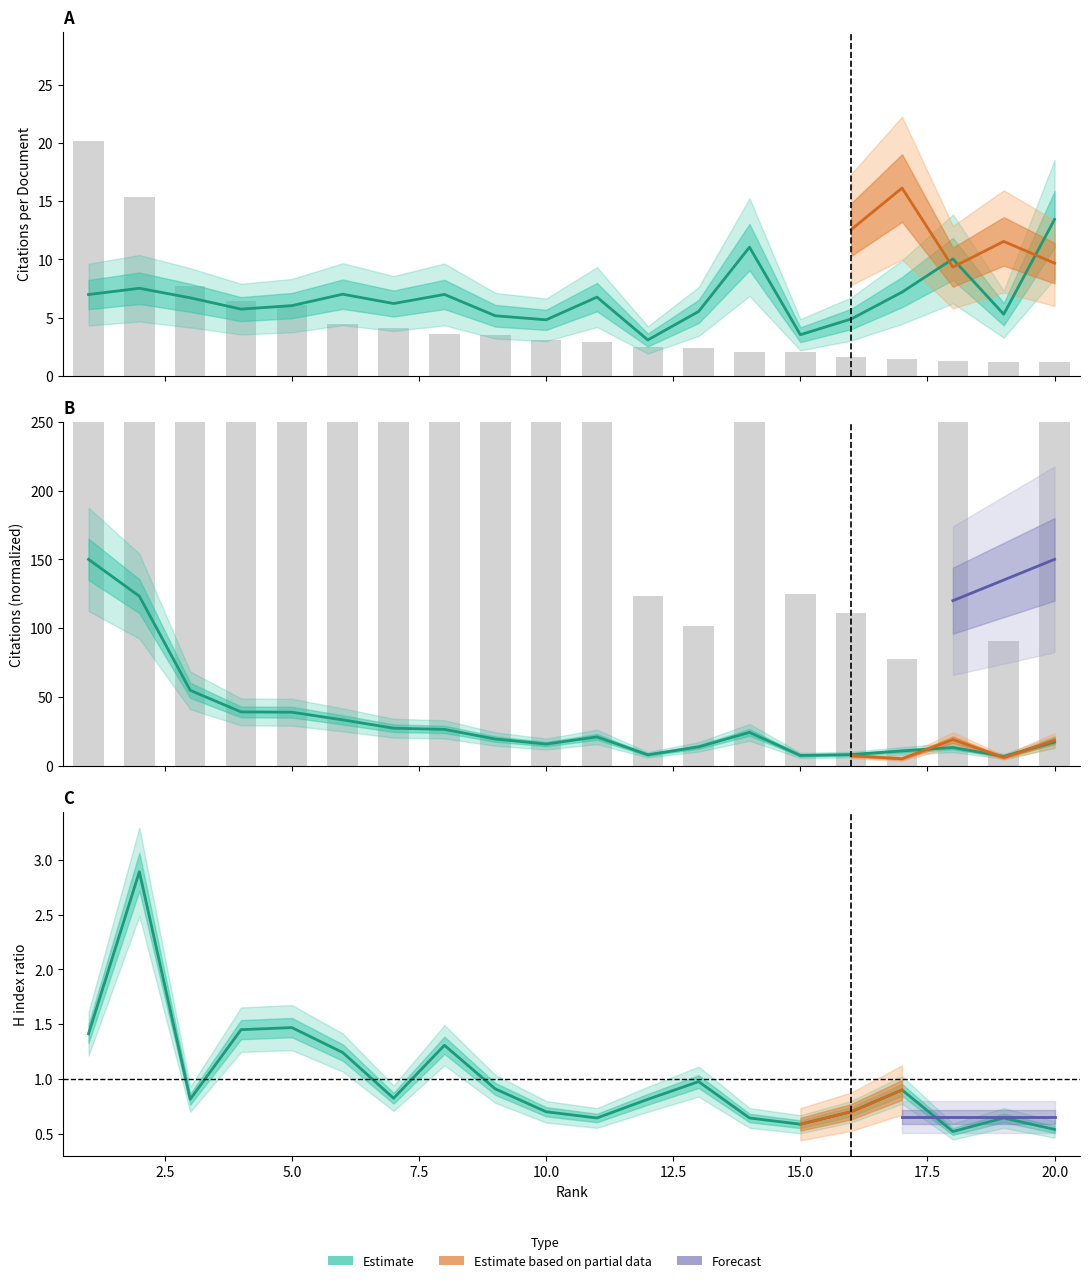

What is the greatest value displayed?

4602.0